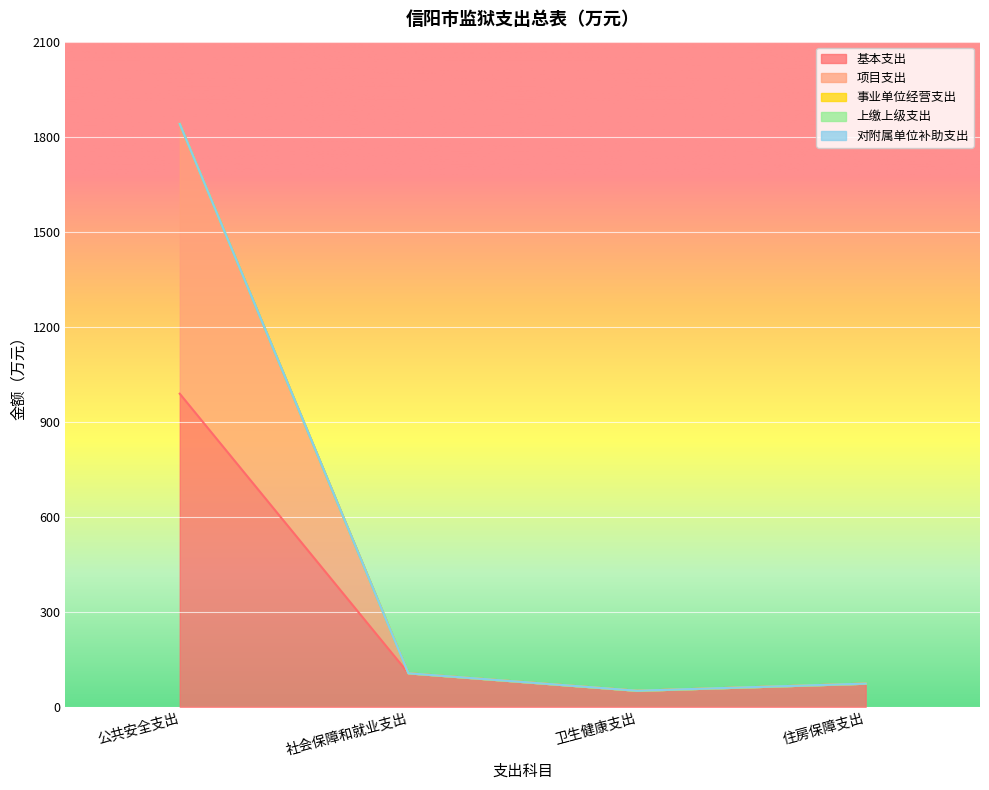

Where is 上缴上级支出 nearest to the value 0?

公共安全支出